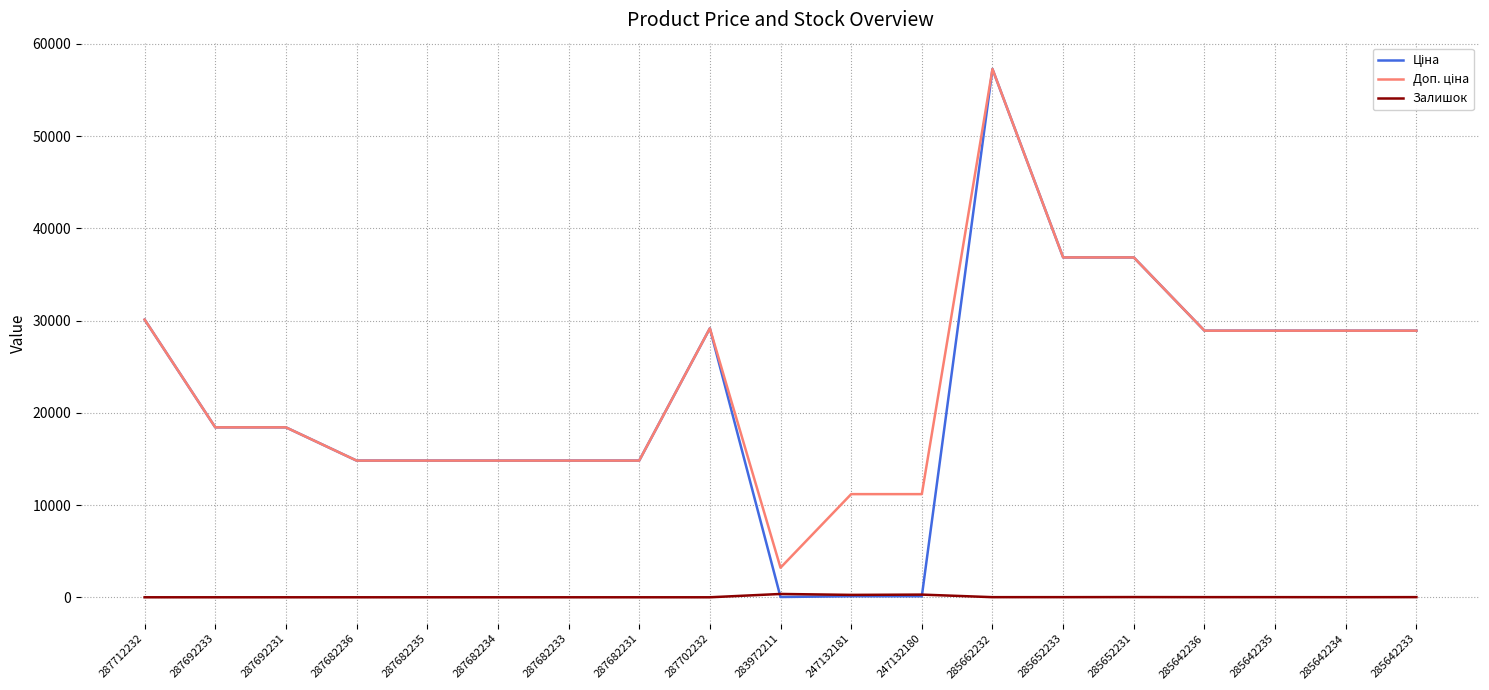

At which category is the sum across all series the highest?

285662232